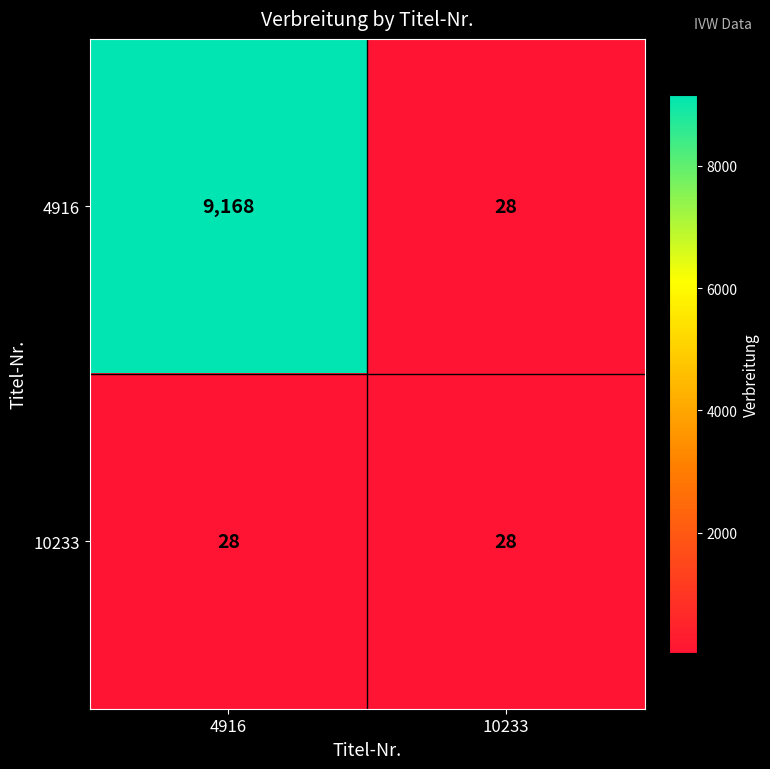

At which category is the sum across all series the highest?

4916